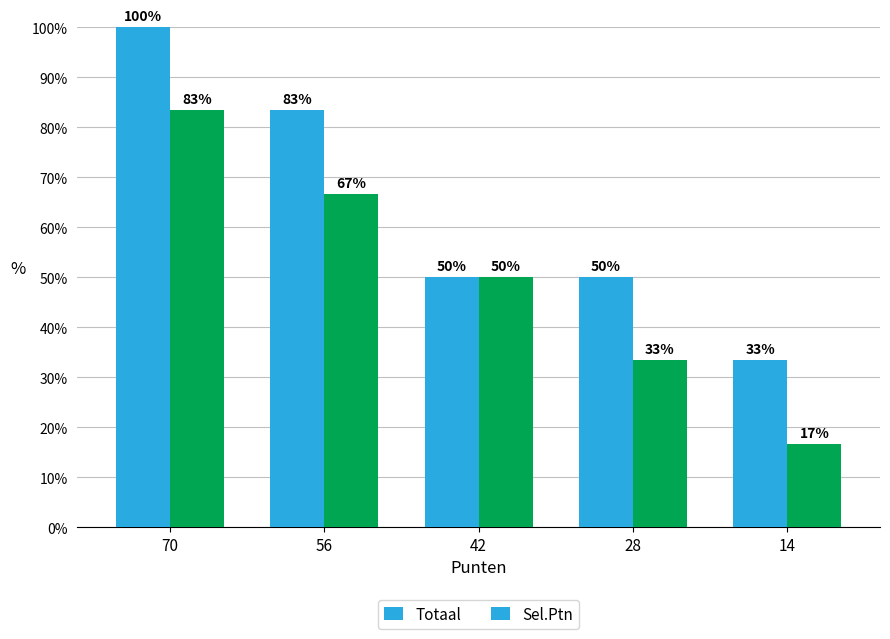

At which label does Sel.Ptn first exceed 50?

70